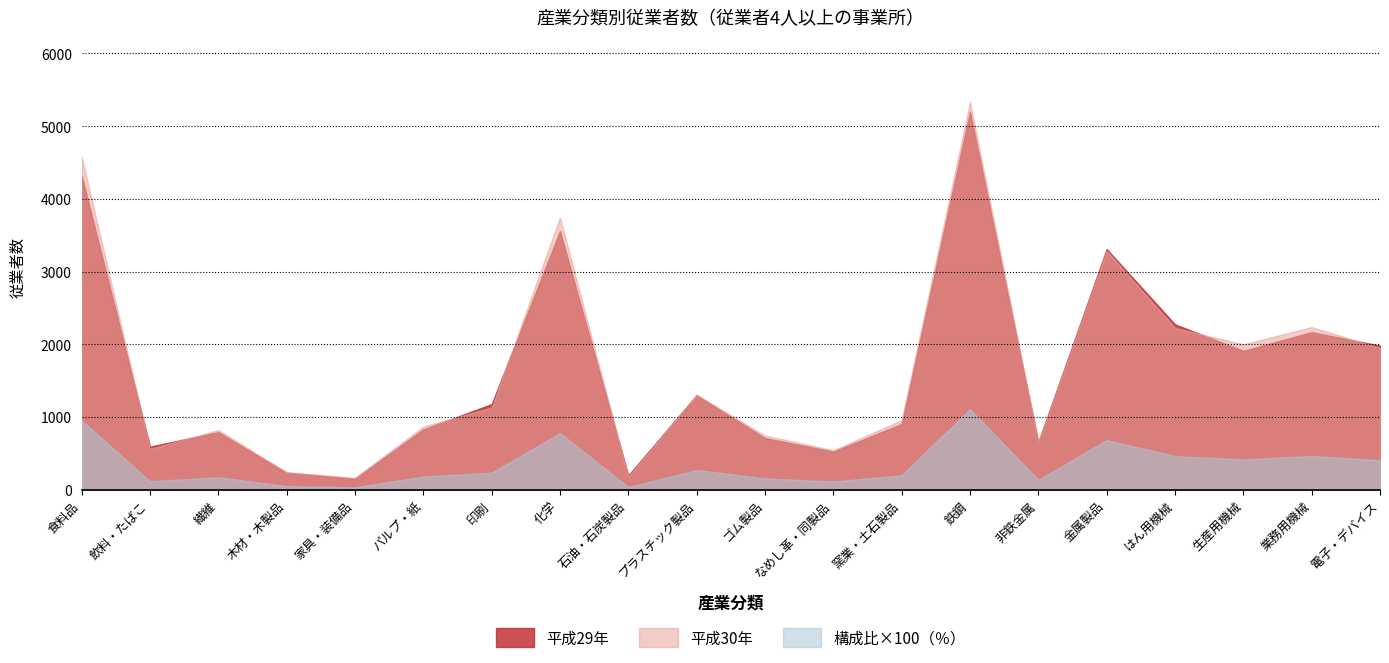

What are all the series names shown in the legend?

平成29年, 平成30年, 構成比×100（％）